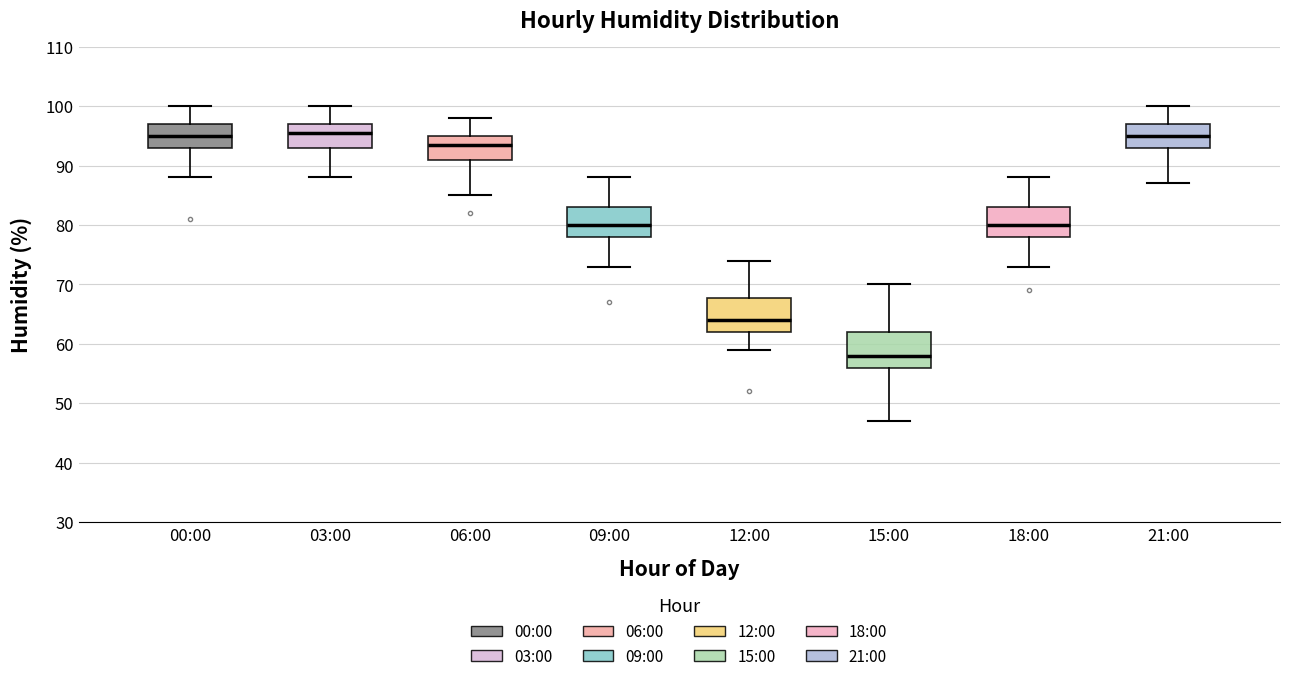

Where is the upper edge of the box for 12:00 on the y-axis? The values are not printed on the chart, so give them approximately, as read against the axis.

68